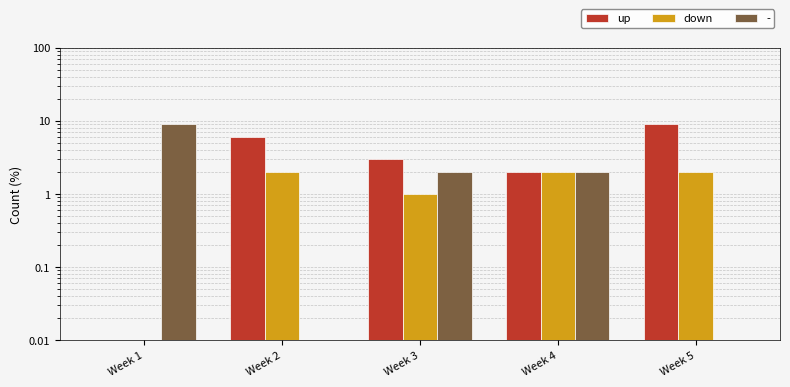

At Week 1, list the series in order from smallest to largest.

up, down